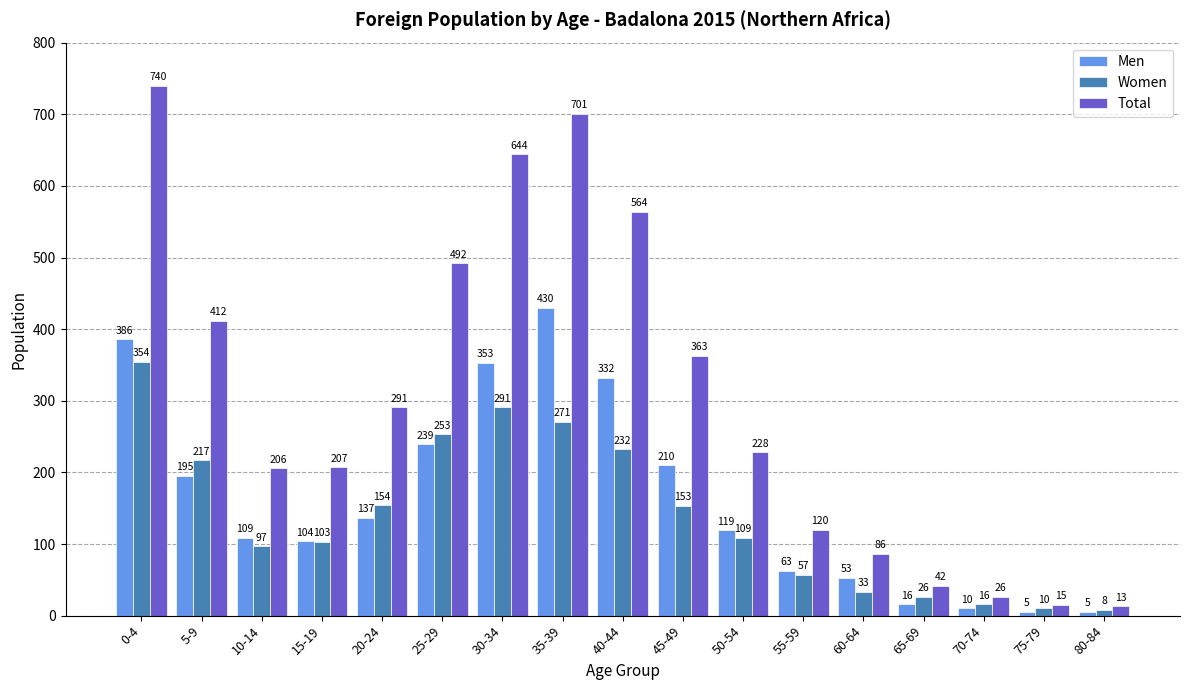

Reading left to right, transcribe all the data shown in this chart.

Men: 386	195	109	104	137	239	353	430	332	210	119	63	53	16	10	5	5
Women: 354	217	97	103	154	253	291	271	232	153	109	57	33	26	16	10	8
Total: 740	412	206	207	291	492	644	701	564	363	228	120	86	42	26	15	13